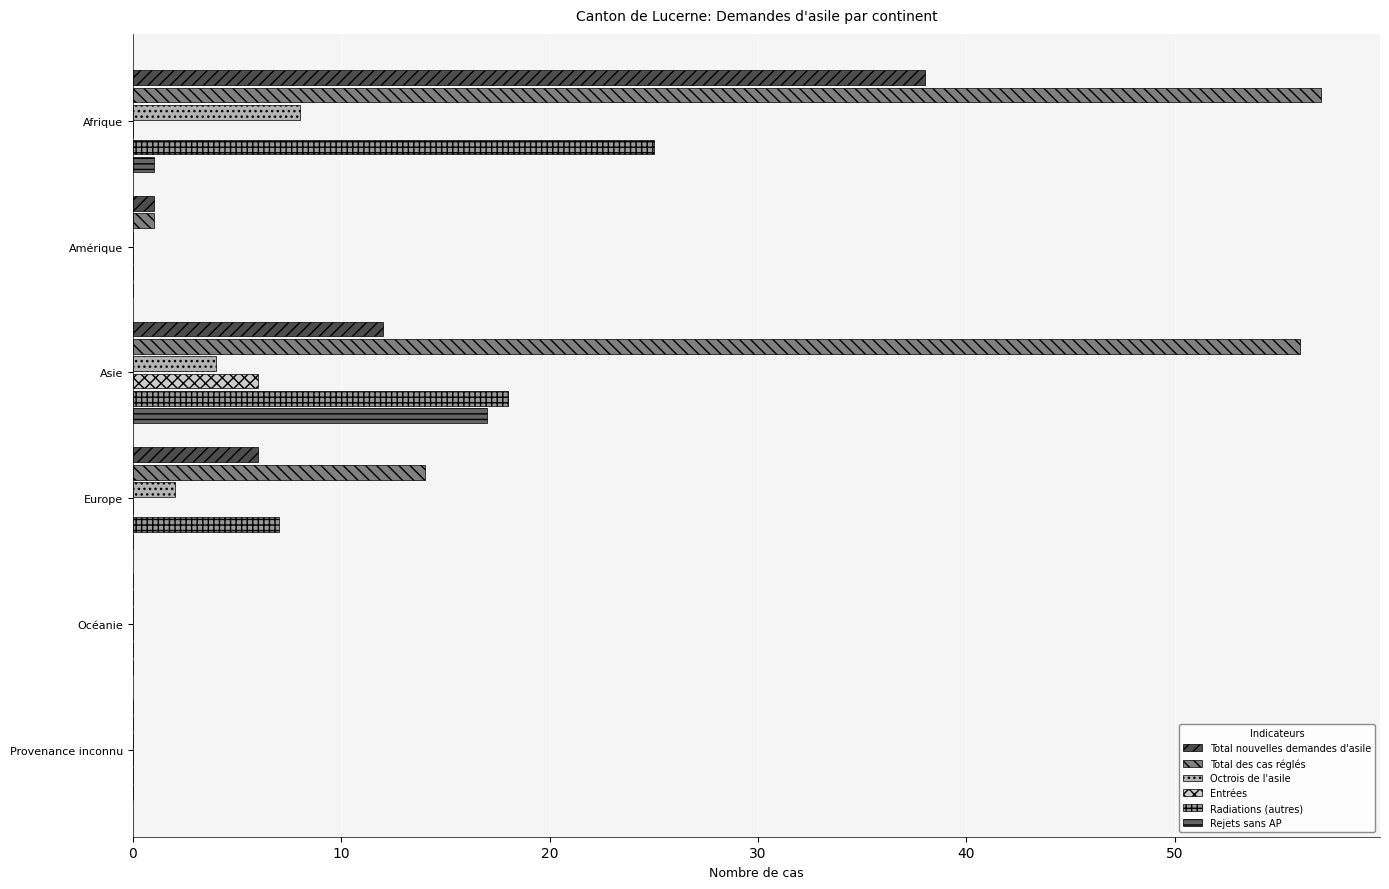

What is the maximum value for Total nouvelles demandes d'asile?

38